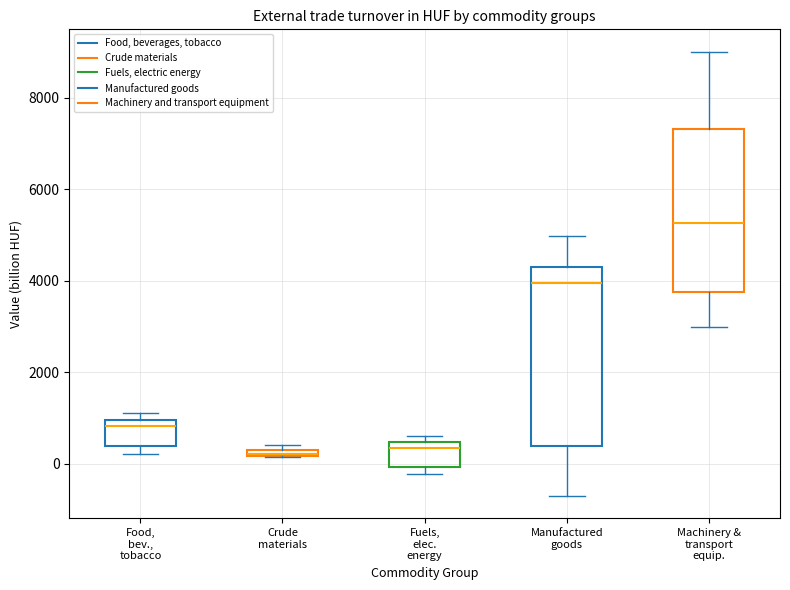

Which box has the highest median line?

Machinery & transport equip.